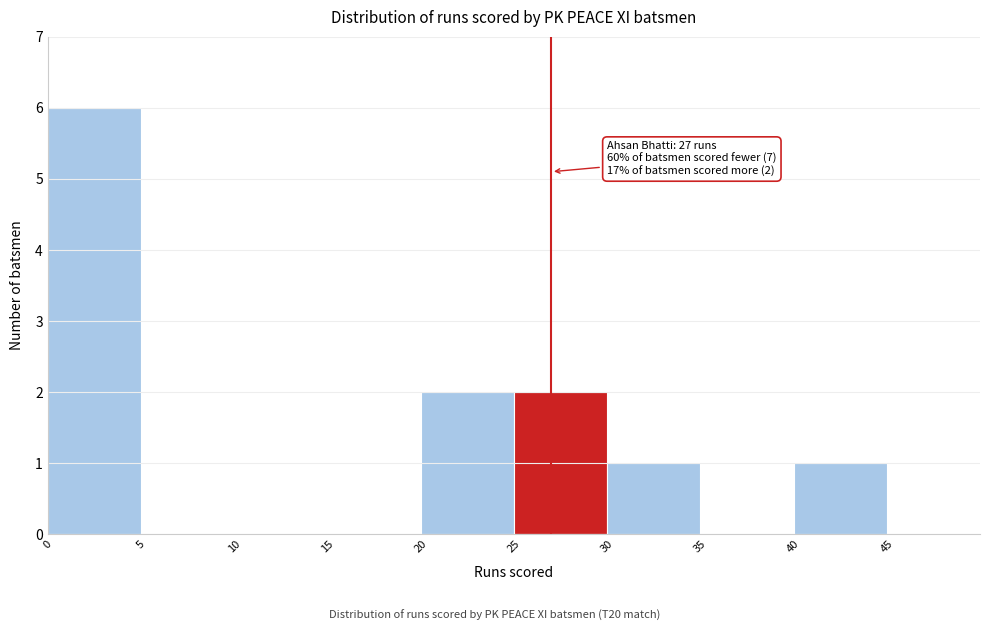

Over which range of the x-axis is the bar tallest?

0 to 5